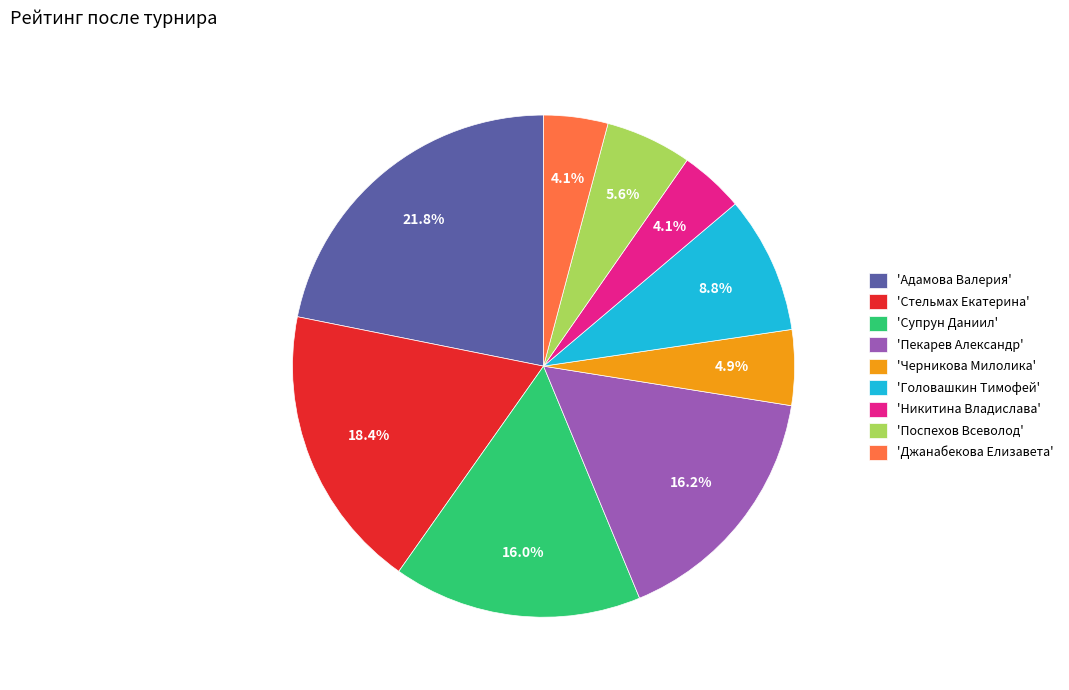

Which has a higher value, 'Джанабекова Елизавета' or 'Супрун Даниил'?

'Супрун Даниил'